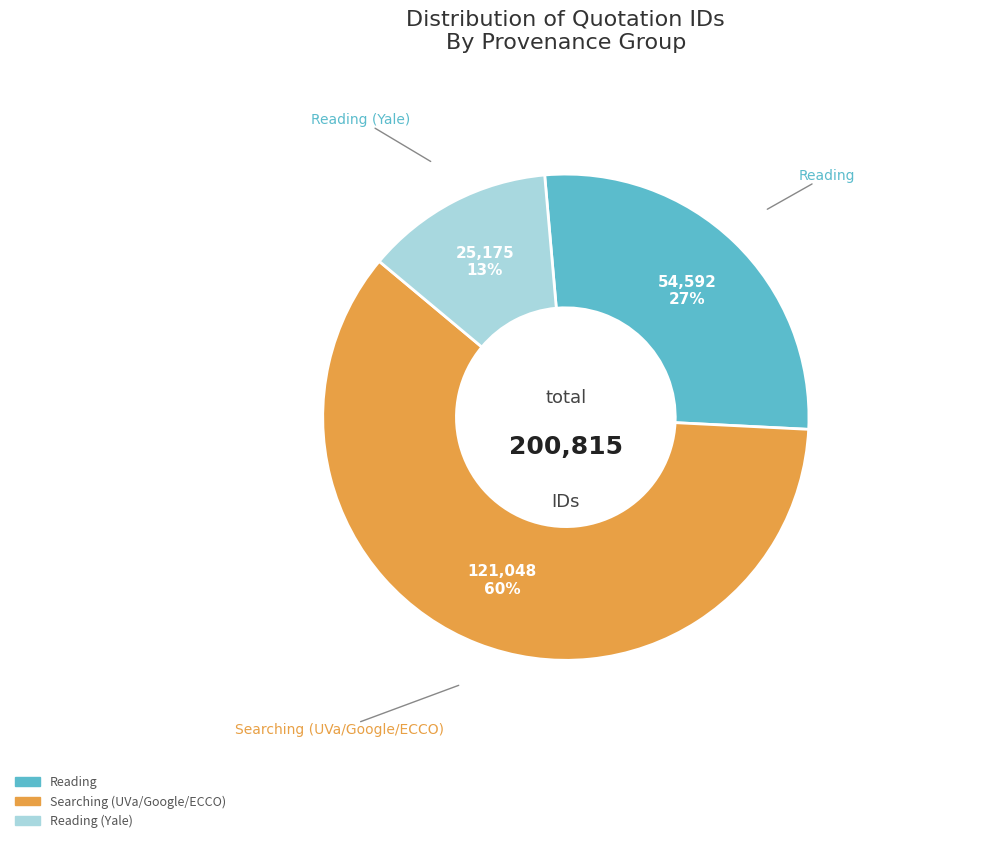

Does any single category account for the majority?

Yes